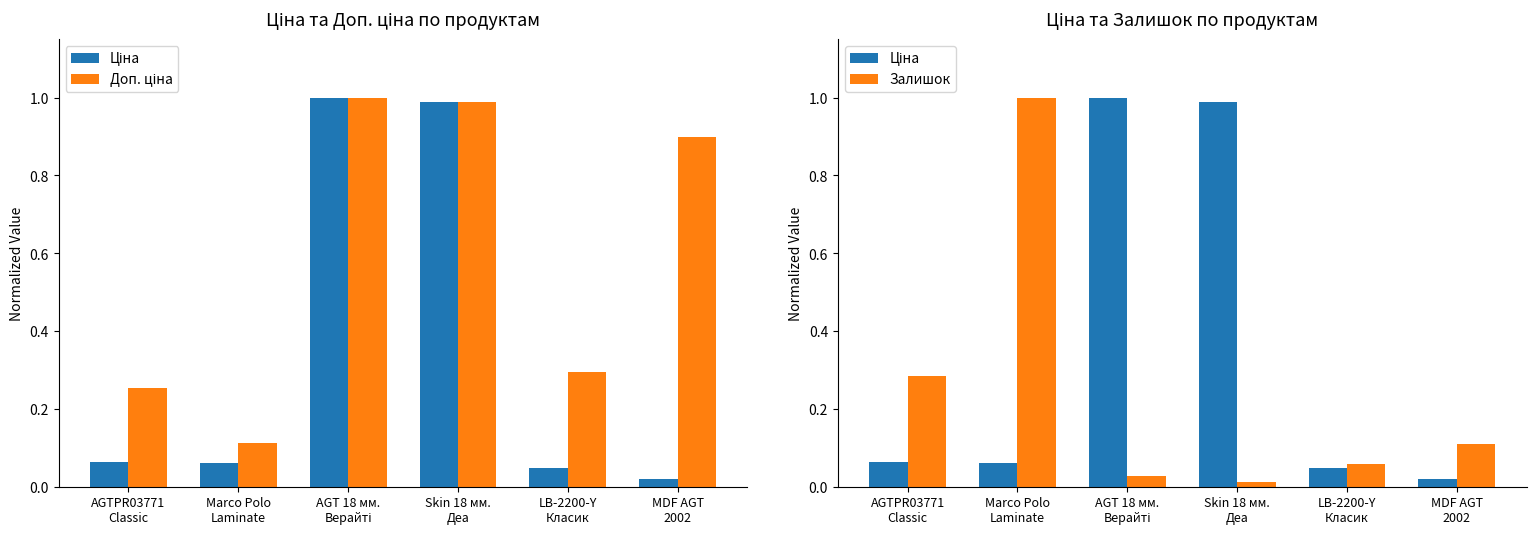

Rank the series at AGT 18 мм.
Верайті from highest to lowest value.

Ціна, Доп. ціна, Залишок